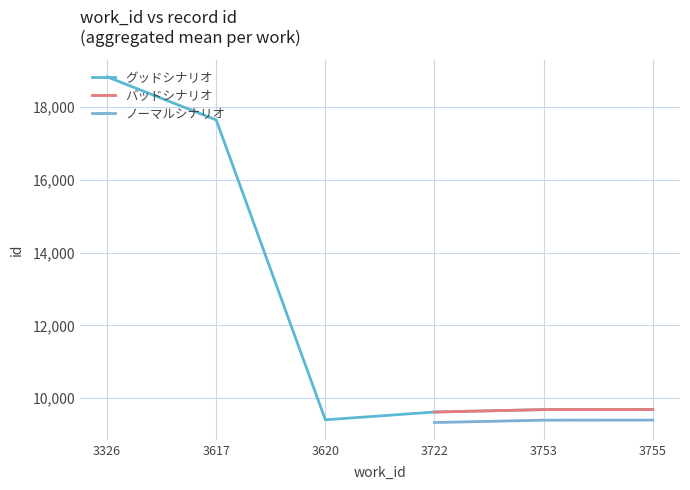

At which category does the chart reach its peak across all series?

3326